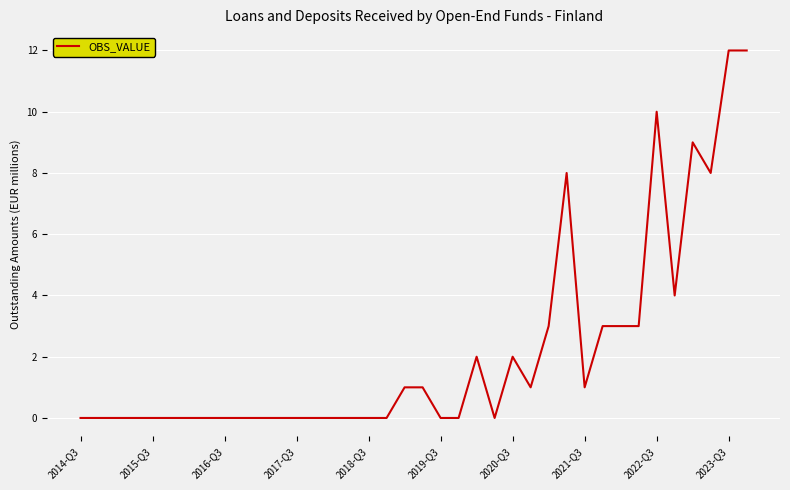

What is the greatest value displayed?

12